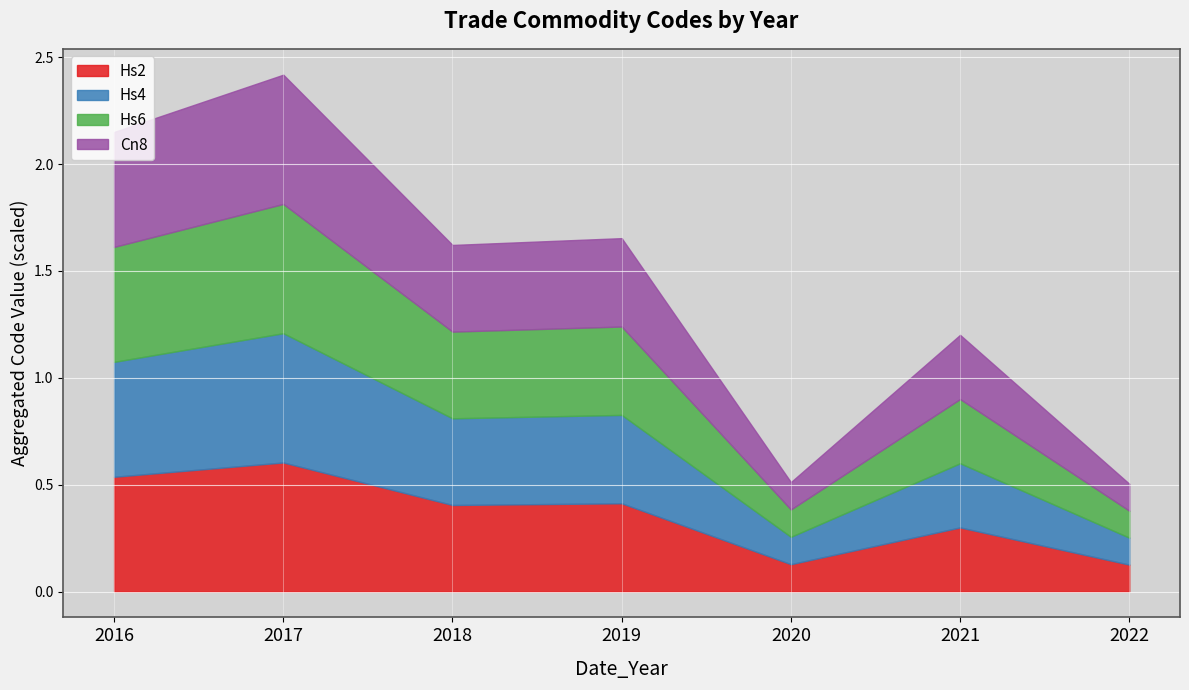

True or false: Hs2 and Hs4 intersect in this chart.

False